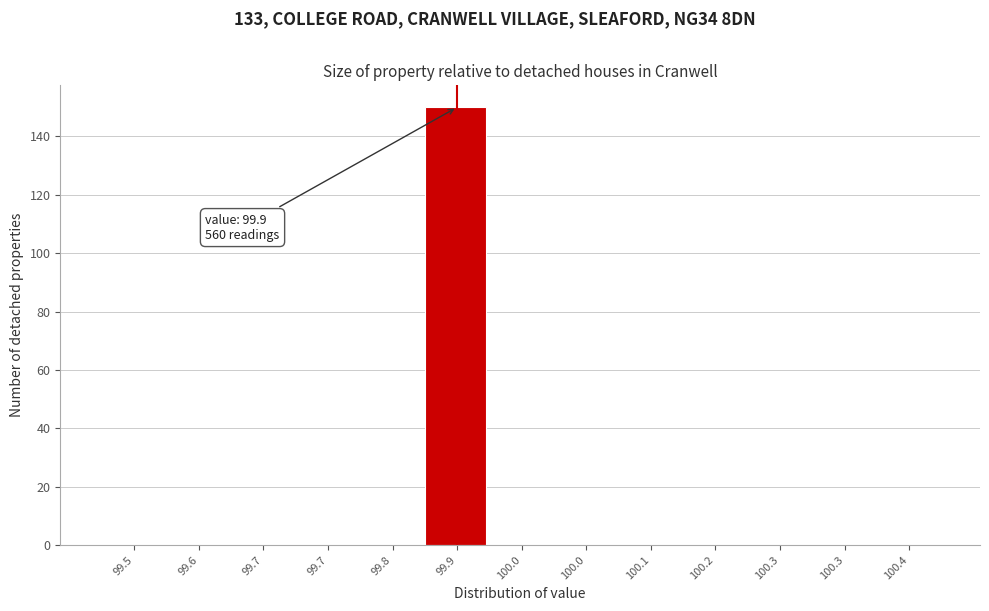

Count the number of categories in the chart.

13